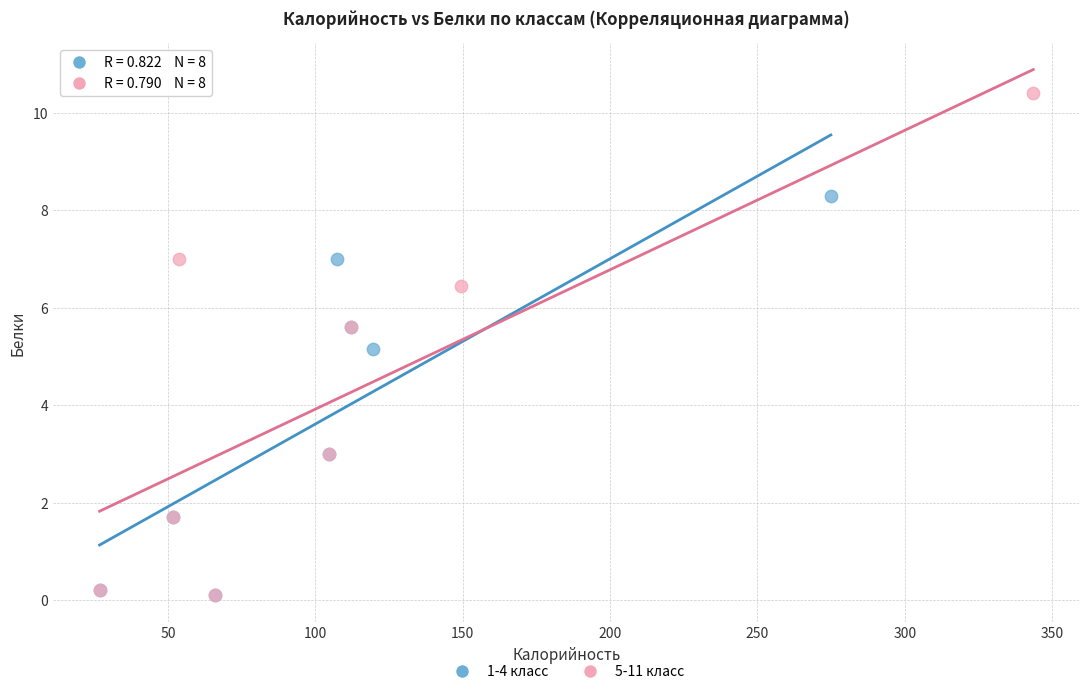

Which series has the largest Y range (max minus min)?

5-11 класс